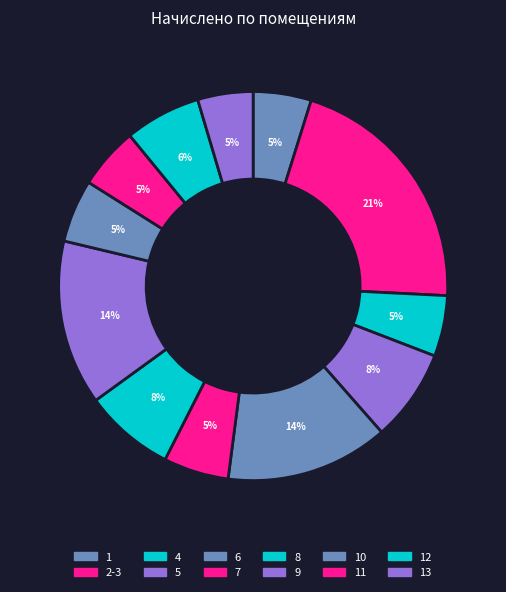

How many slices are in this pie chart?

12